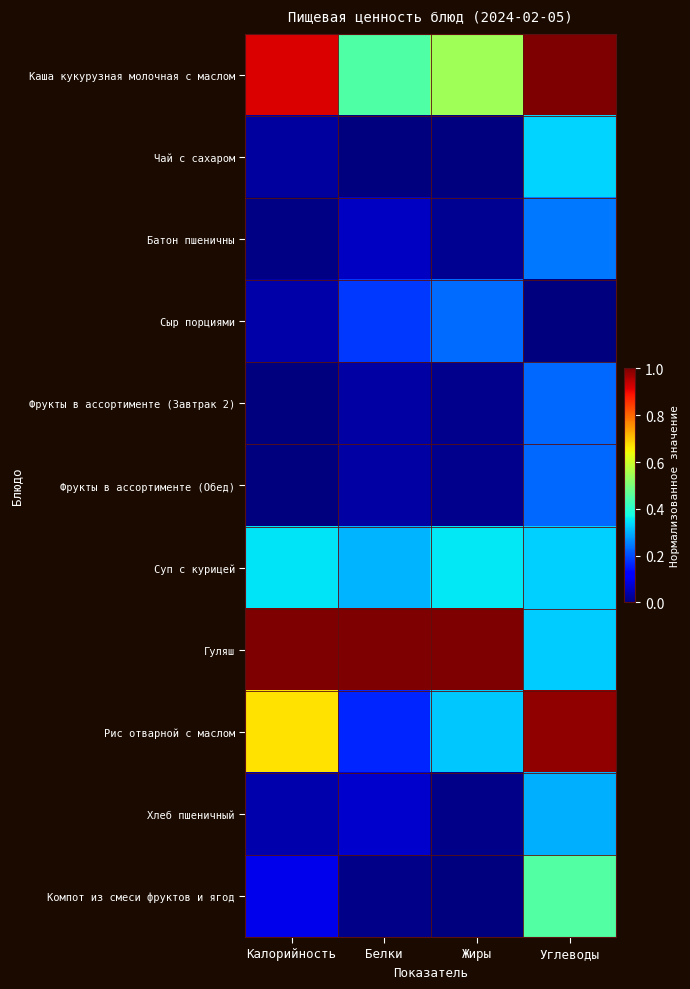

Reading left to right, list all the values displayed in this chart.

Каша кукурузная молочная с маслом: Калорийность=0.9	Белки=0.4	Жиры=0.5	Углеводы=1.0
Чай с сахаром: Калорийность=0.0	Белки=0.0	Жиры=0.0	Углеводы=0.3
Батон пшеничны: Калорийность=0.0	Белки=0.1	Жиры=0.0	Углеводы=0.2
Сыр порциями: Калорийность=0.0	Белки=0.2	Жиры=0.2	Углеводы=0.0
Фрукты в ассортименте (Завтрак 2): Калорийность=0.0	Белки=0.0	Жиры=0.0	Углеводы=0.2
Фрукты в ассортименте (Обед): Калорийность=0.0	Белки=0.0	Жиры=0.0	Углеводы=0.2
Суп с курицей: Калорийность=0.4	Белки=0.3	Жиры=0.4	Углеводы=0.3
Гуляш: Калорийность=1.0	Белки=1.0	Жиры=1.0	Углеводы=0.3
Рис отварной с маслом: Калорийность=0.7	Белки=0.2	Жиры=0.3	Углеводы=1.0
Хлеб пшеничный: Калорийность=0.0	Белки=0.1	Жиры=0.0	Углеводы=0.3
Компот из смеси фруктов и ягод: Калорийность=0.1	Белки=0.0	Жиры=0.0	Углеводы=0.5